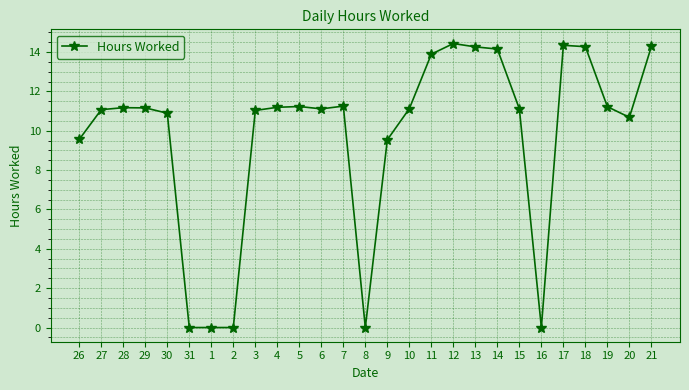

Read the value at 19.

11.2